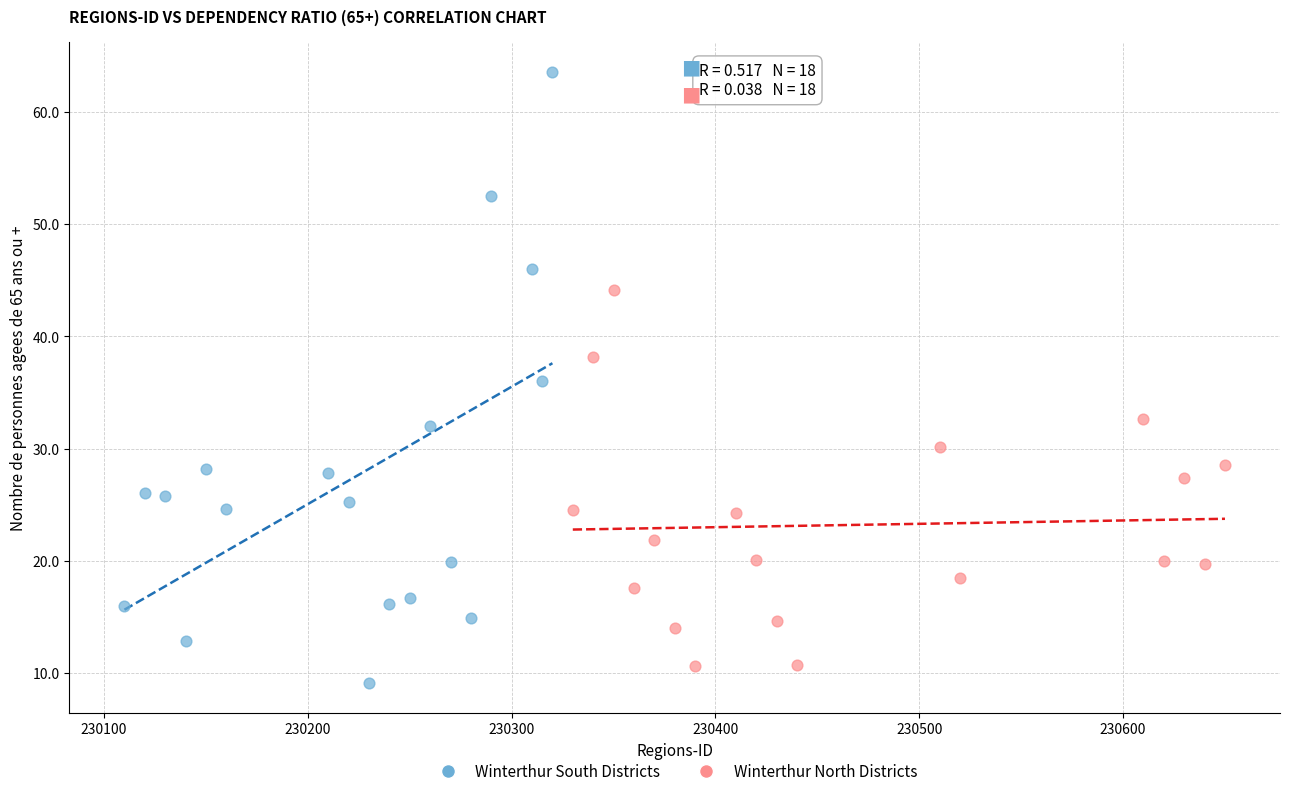

Which series reaches the maximum Y coordinate?

Winterthur South Districts